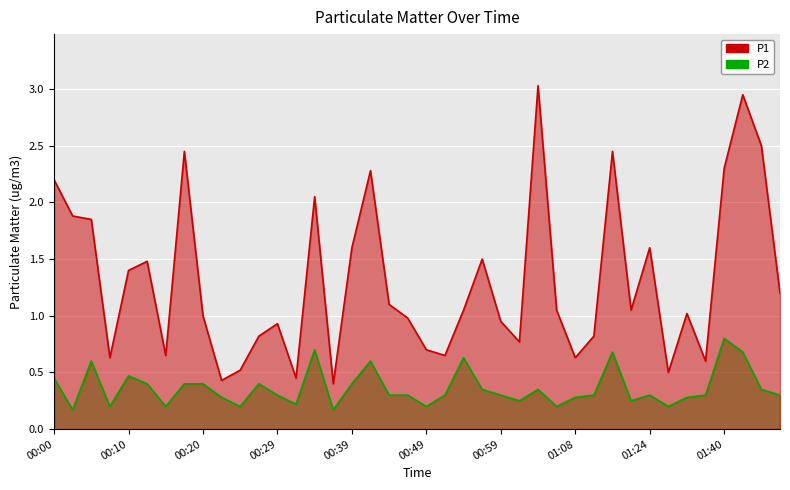

How many lines are shown in the chart?

2